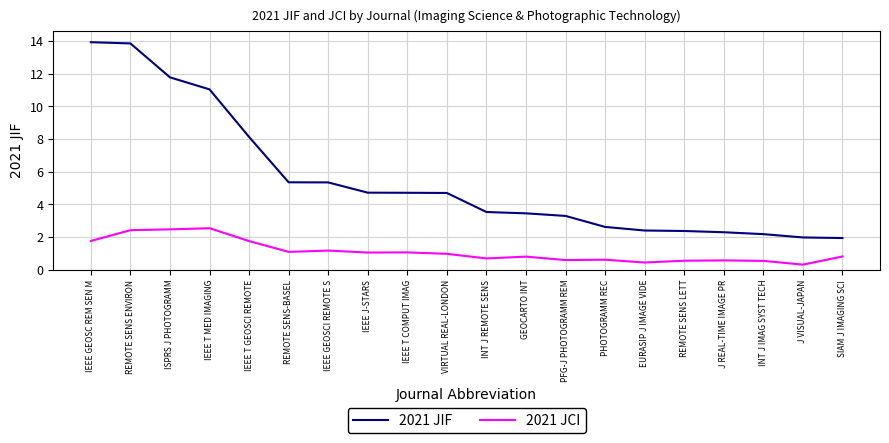

Which series has the widest spread of values?

2021 JIF